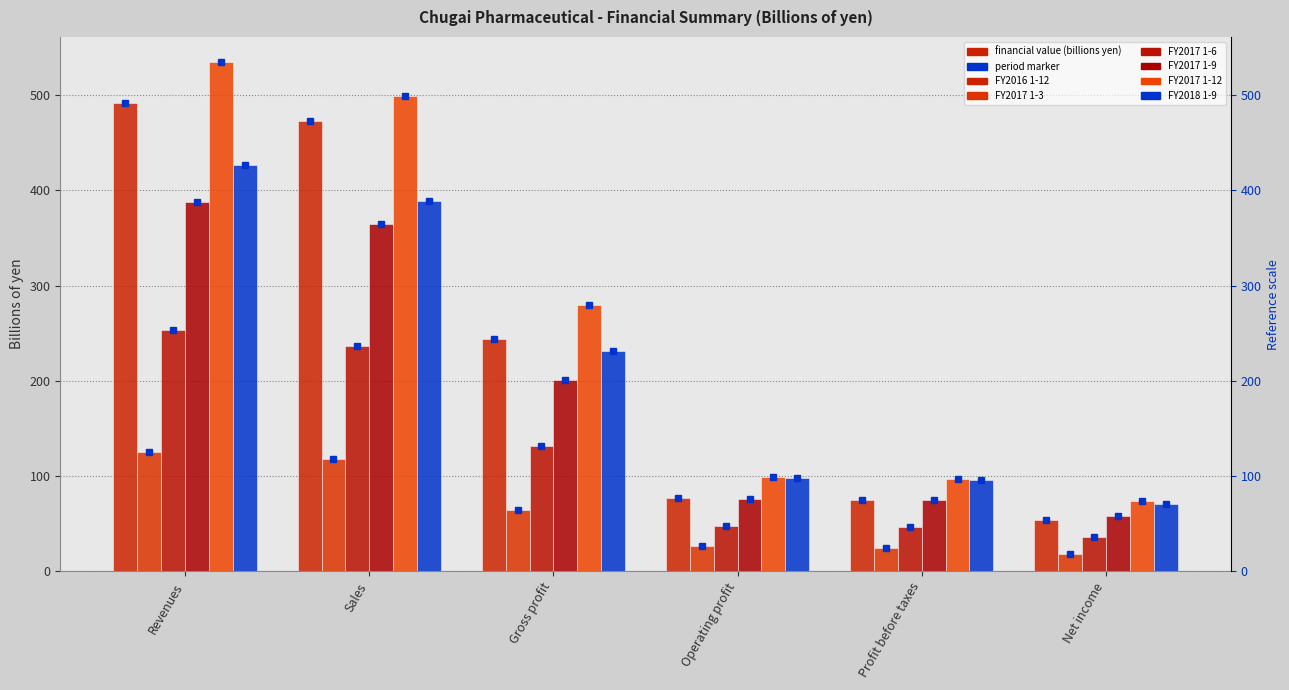

What is the greatest value displayed?

534.2